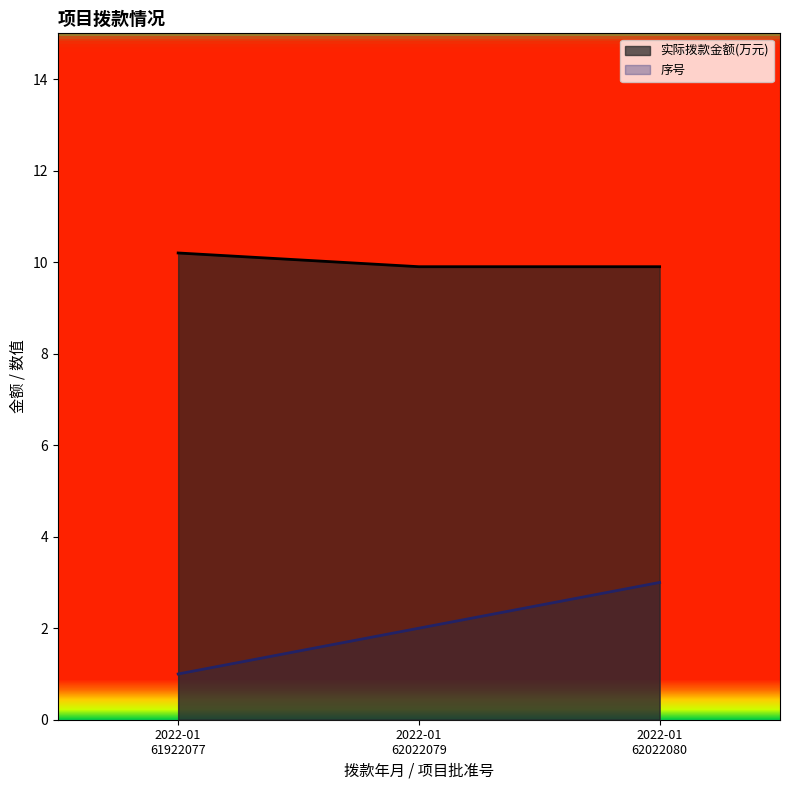

Reading left to right, extract all data points from this chart.

实际拨款金额(万元): 10.2	9.9	9.9
序号: 1.0	2.0	3.0